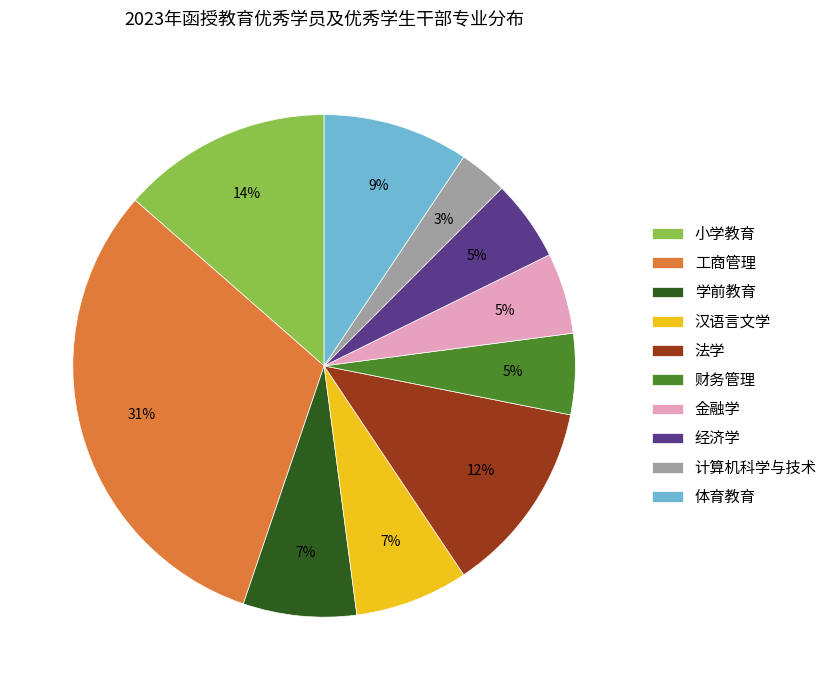

How many slices are in this pie chart?

10